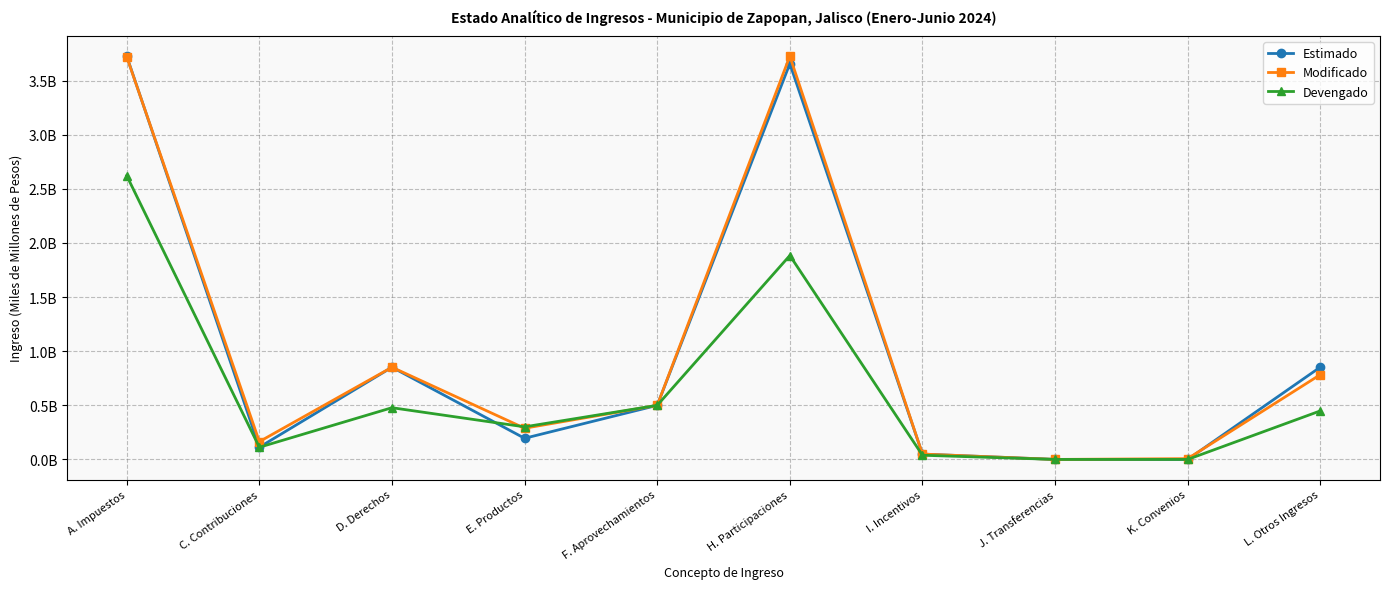

The Devengado series shows 3.0 at H. Participaciones. True or false?

False